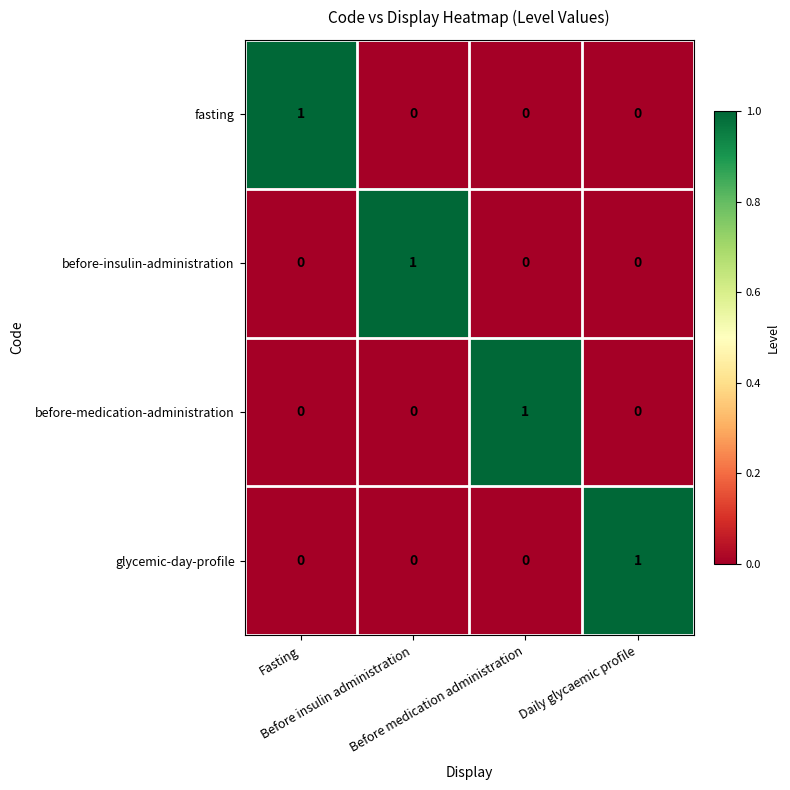

How many before-medication-administration values are between 0 and 1?

4